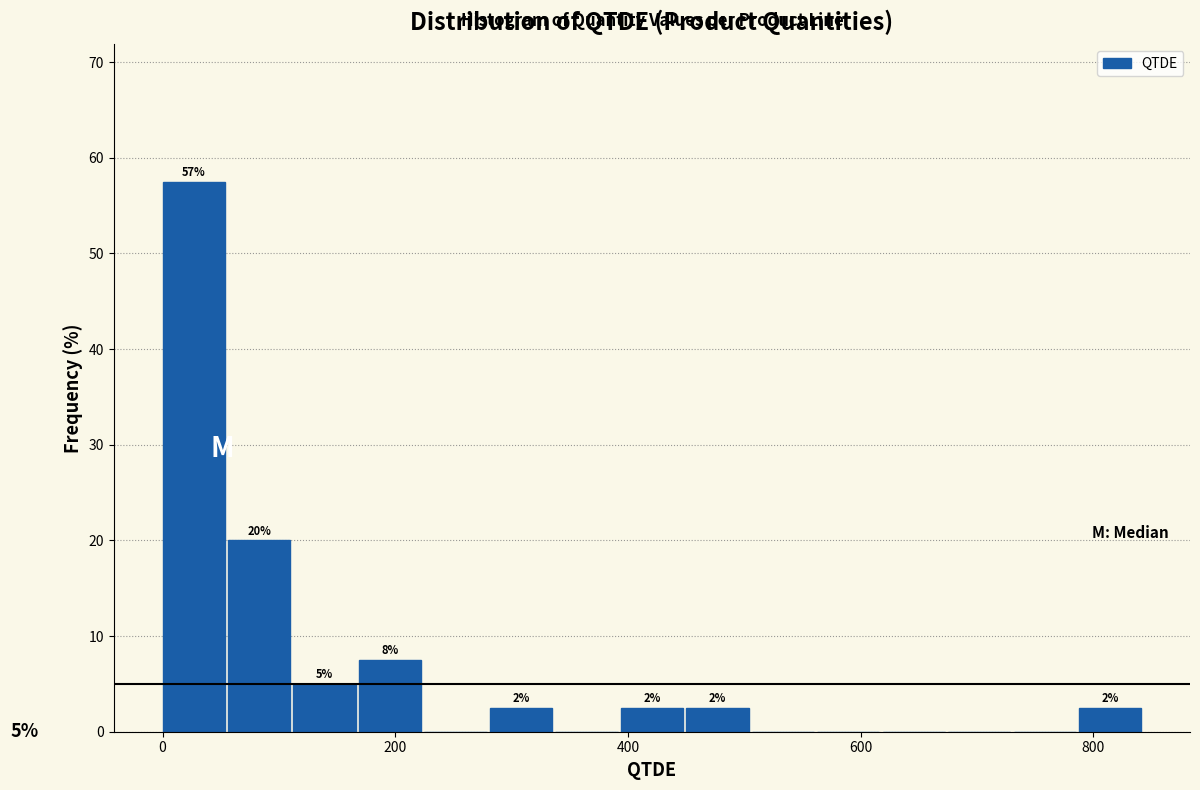

Around what value on the x-axis is the tallest bar? Give the approximate position of its centre, as read against the axis.

20